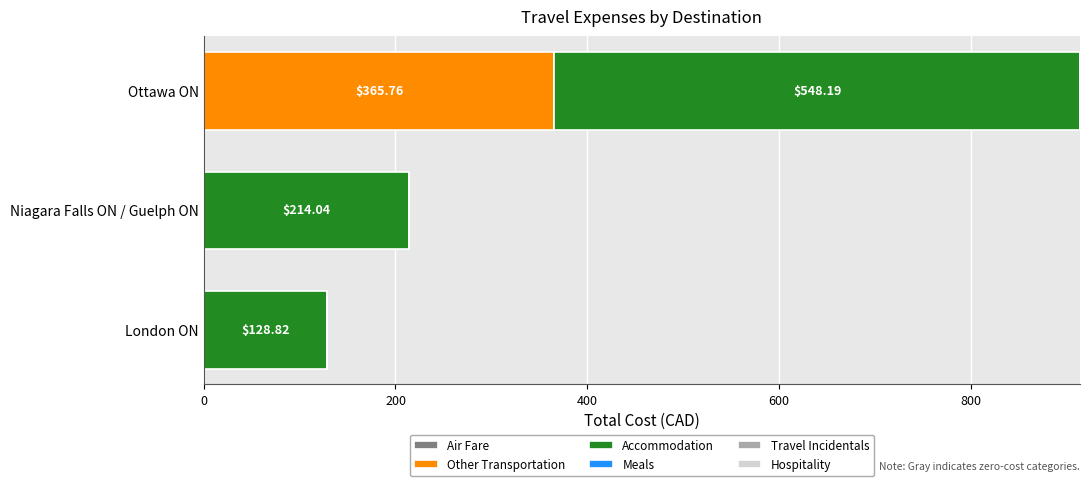

What is the sum of all Other Transportation values?

365.8